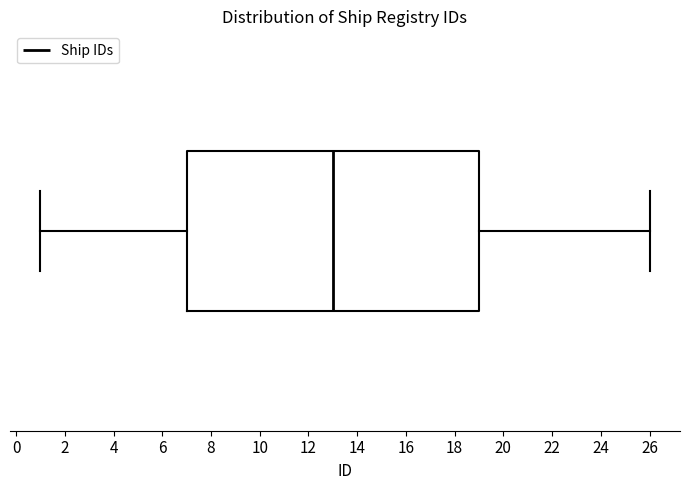

Transcribe this box plot: give where the median line is, the range the box spans, and where the two whiskers end, as read against the x-axis. The values are not printed on the chart, so give them approximately, as read against the axis.

median 13, box 7 to 19, whiskers 1 to 26